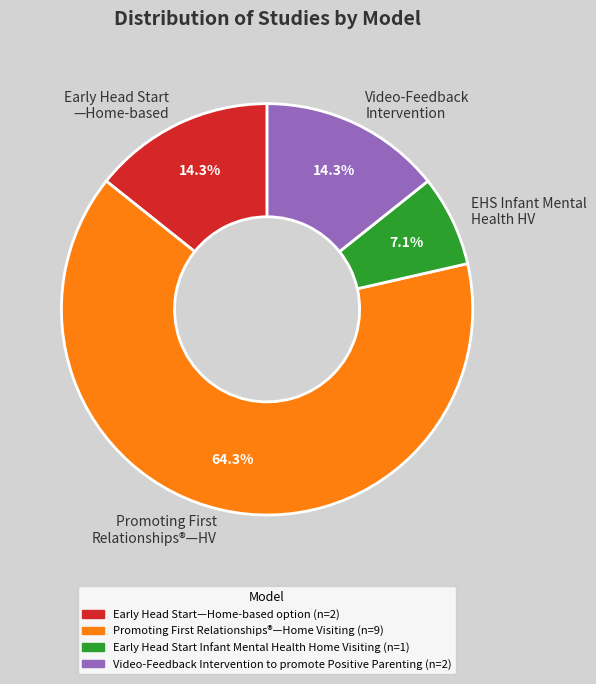

What is the total percentage of Video-Feedback Intervention and Early Head Start —Home-based?

28.6%